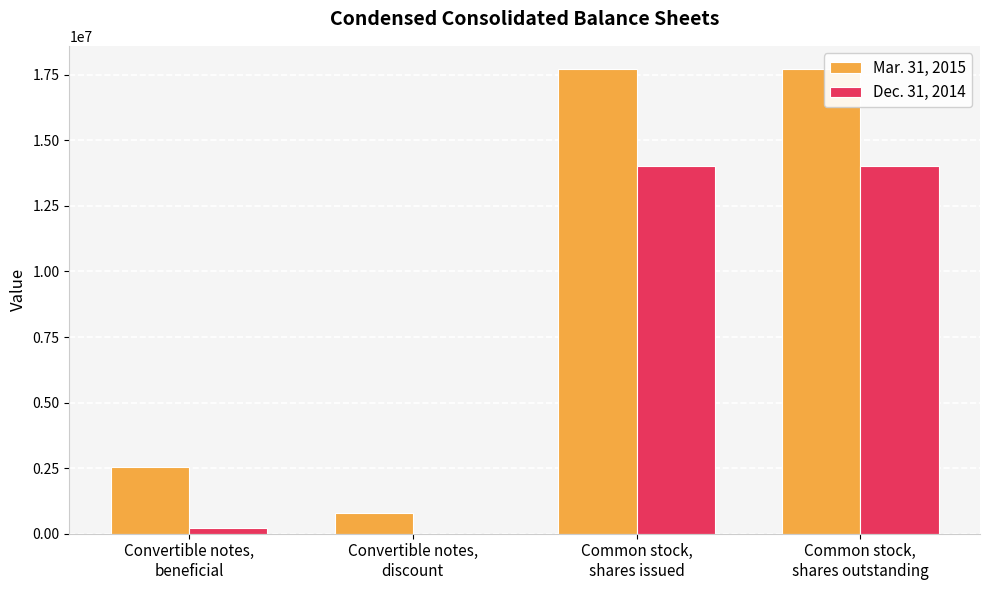

What is the maximum value shown in the chart?

17719313